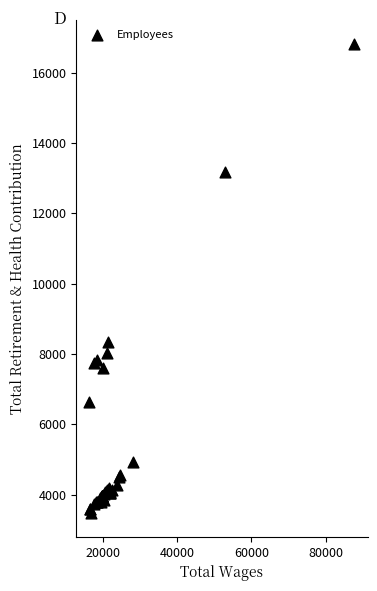

What Y value in the scatter plot is closest to 10144?

8330